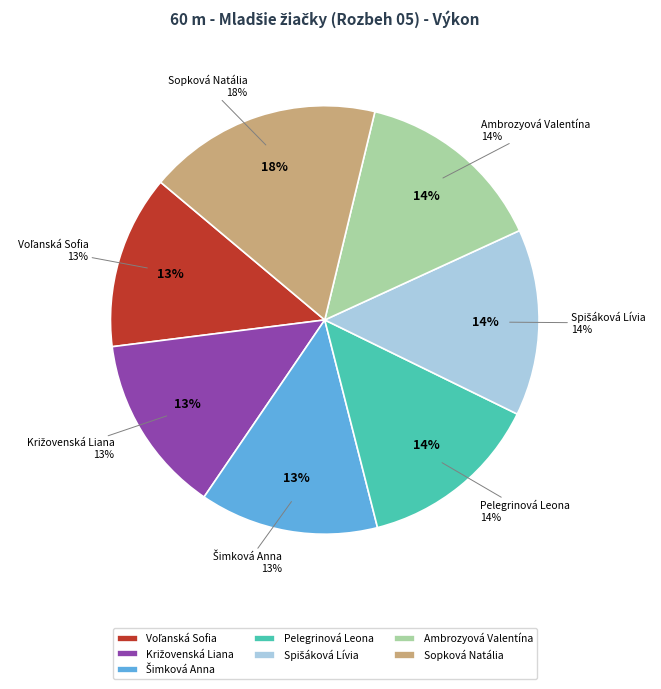

Approximately how many times larger is the value at Pelegrinová Leona compared to Sopková Natália?

0.8